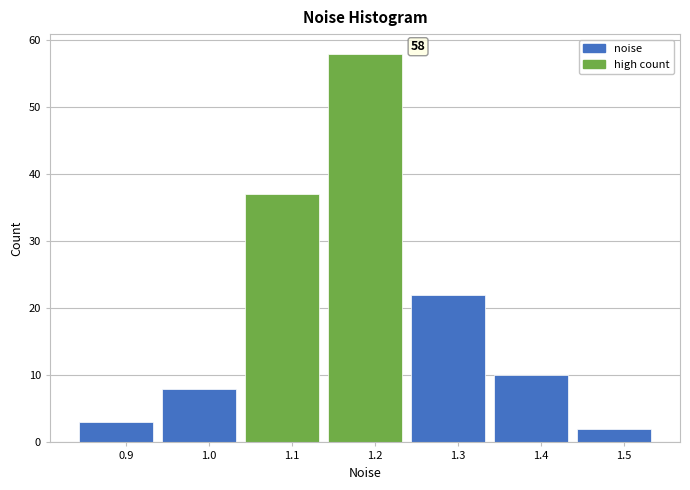

Over which range of the x-axis is the bar tallest?

1.14 to 1.24